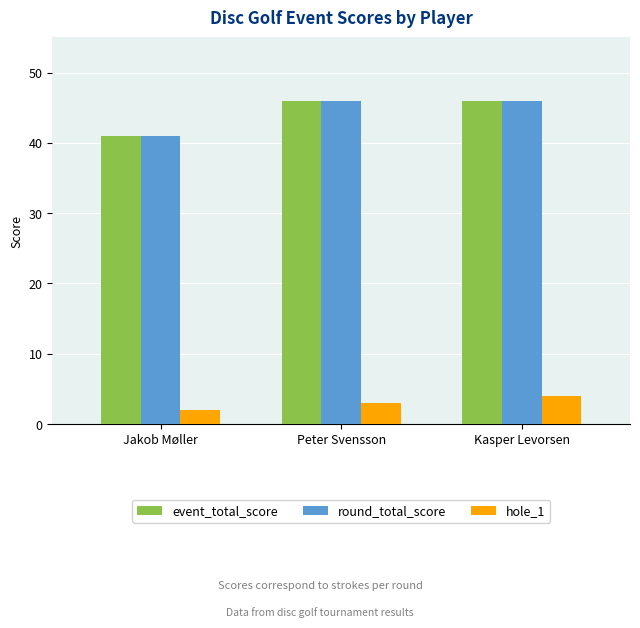

What is the spread (max minus min) of values at Peter Svensson?

43